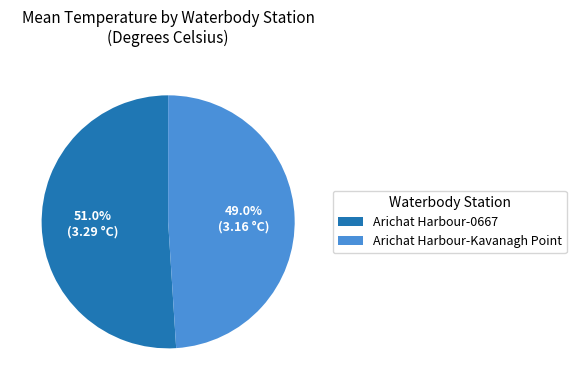

Which has a higher value, Arichat Harbour-Kavanagh Point or Arichat Harbour-0667?

Arichat Harbour-0667